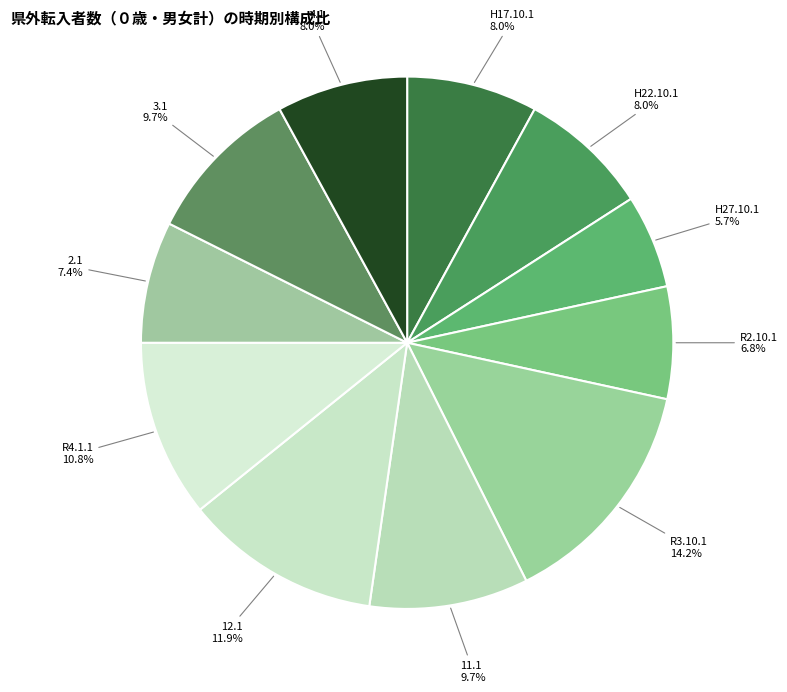

Count the number of slices in the pie.

11